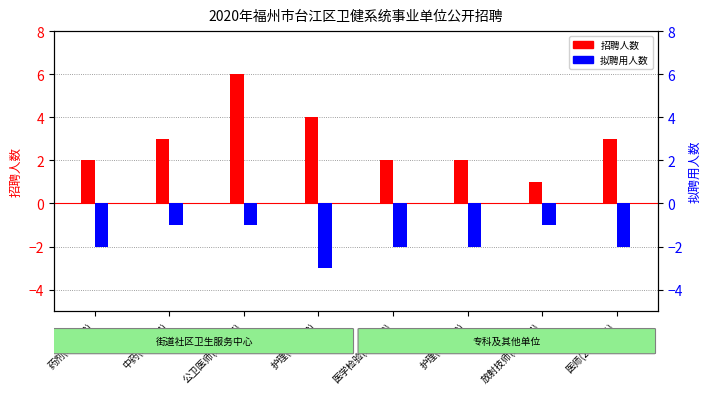

What is the difference between the maximum and minimum values in the 拟聘用人数 series?

2